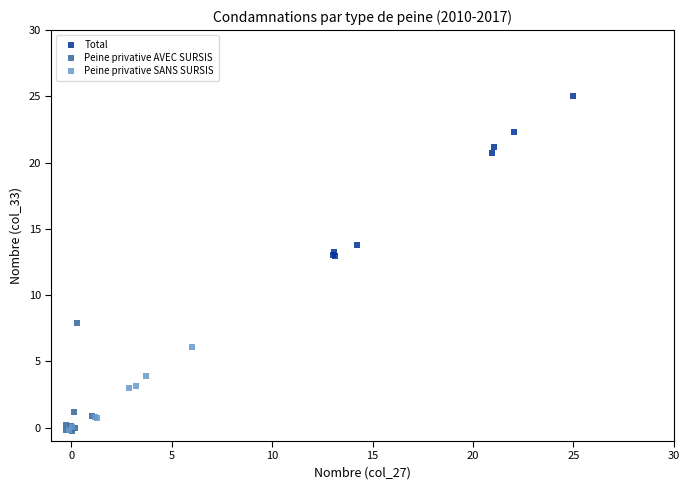

Which series has the widest spread of Y values?

Total